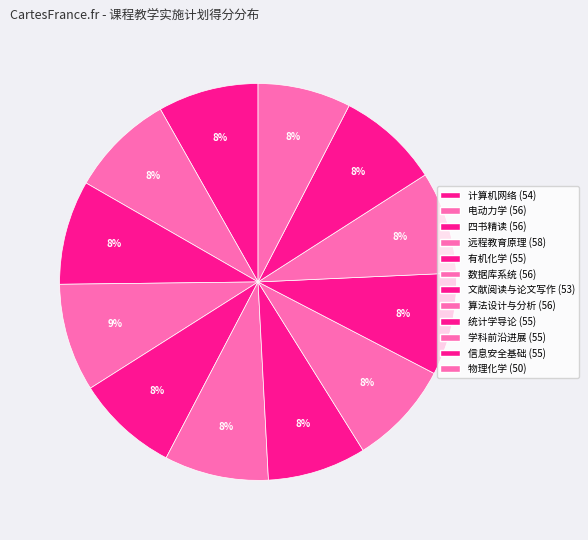

Rank the categories by value from highest to lowest.

远程教育原理, 电动力学, 四书精读, 数据库系统, 算法设计与分析, 有机化学, 统计学导论, 学科前沿进展, 信息安全基础, 计算机网络, 文献阅读与论文写作, 物理化学